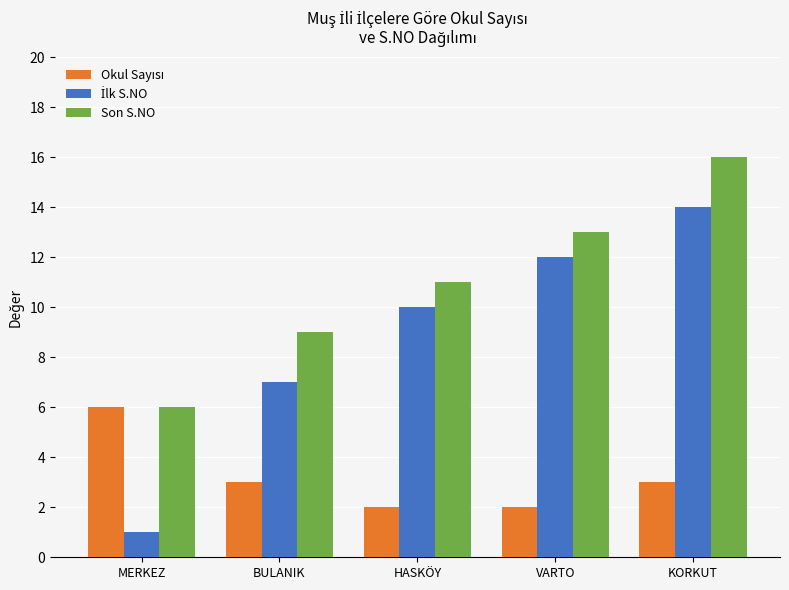

Which category has the lowest value across all series?

MERKEZ